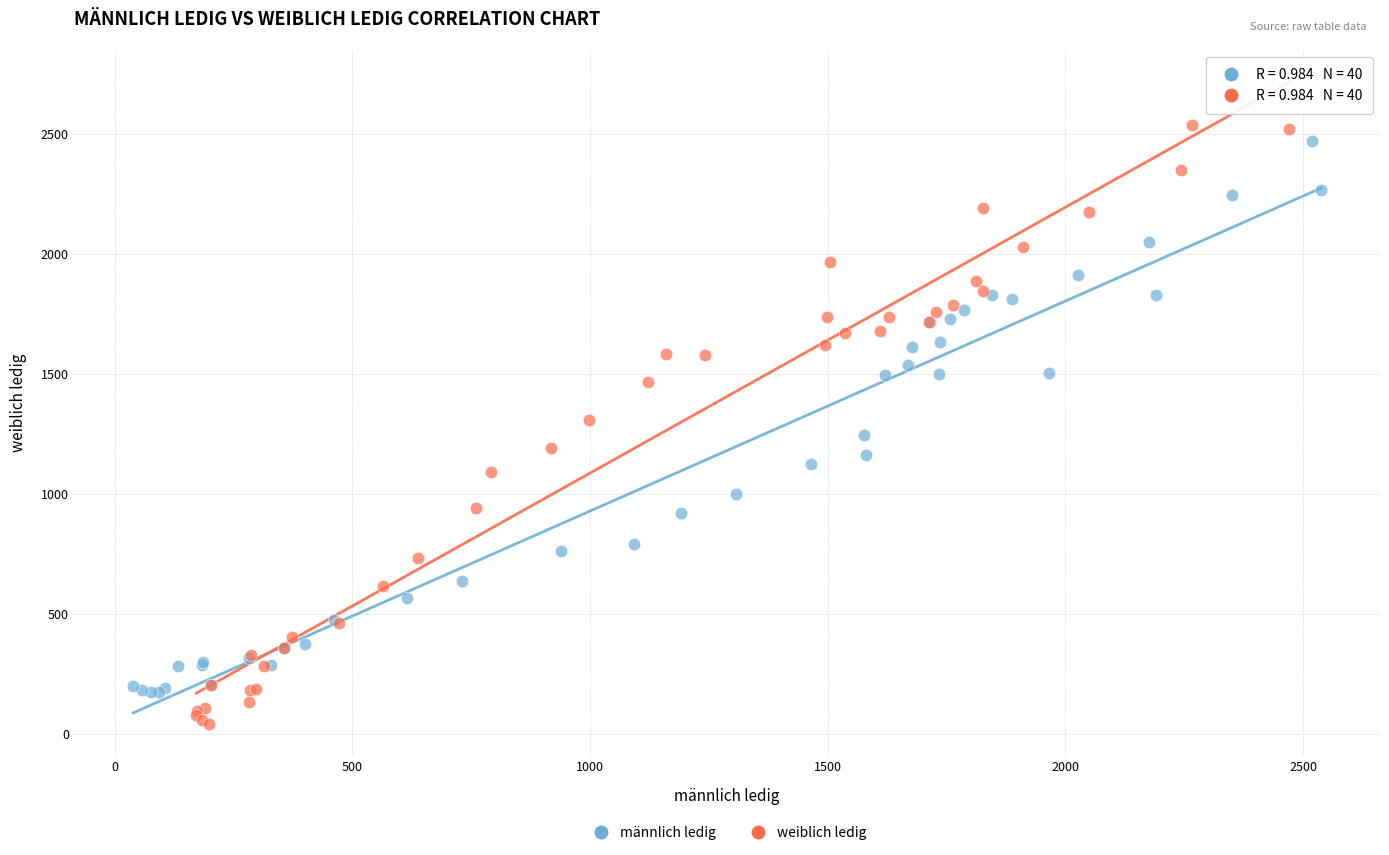

Which series reaches the minimum Y coordinate?

weiblich ledig